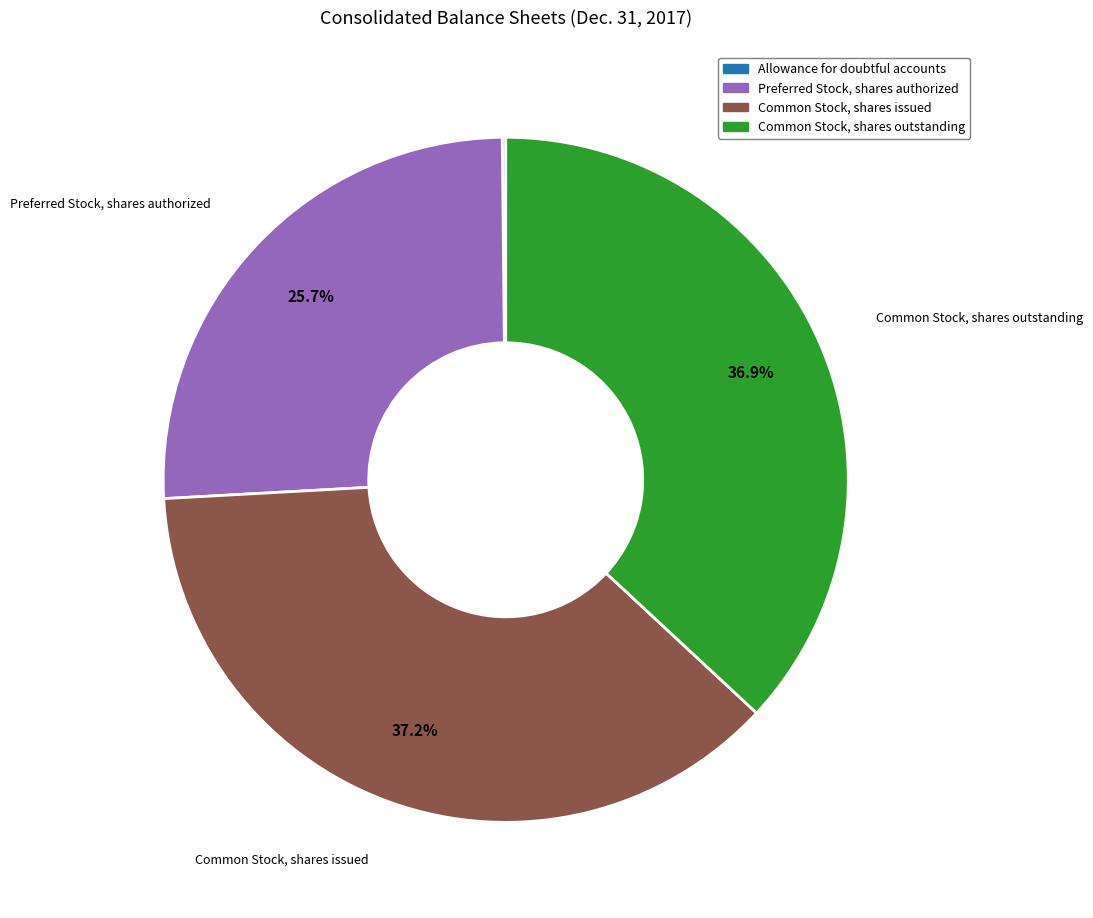

Does Common Stock, shares outstanding account for over 50% of the chart?

No